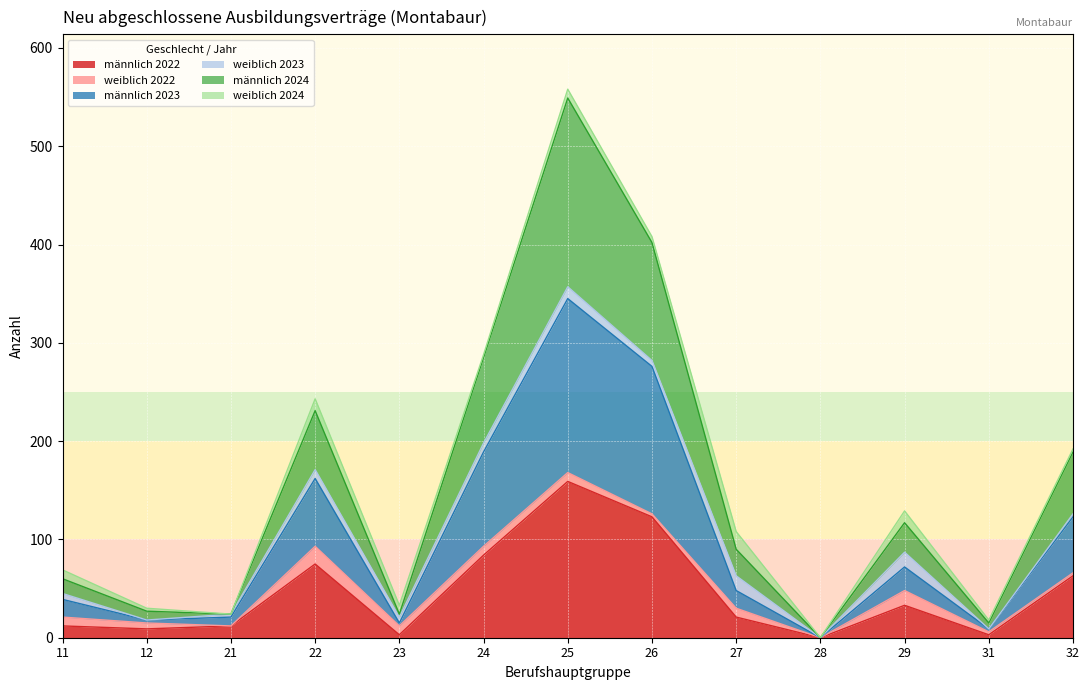

Does the chart display data point markers on the line(s)?

No